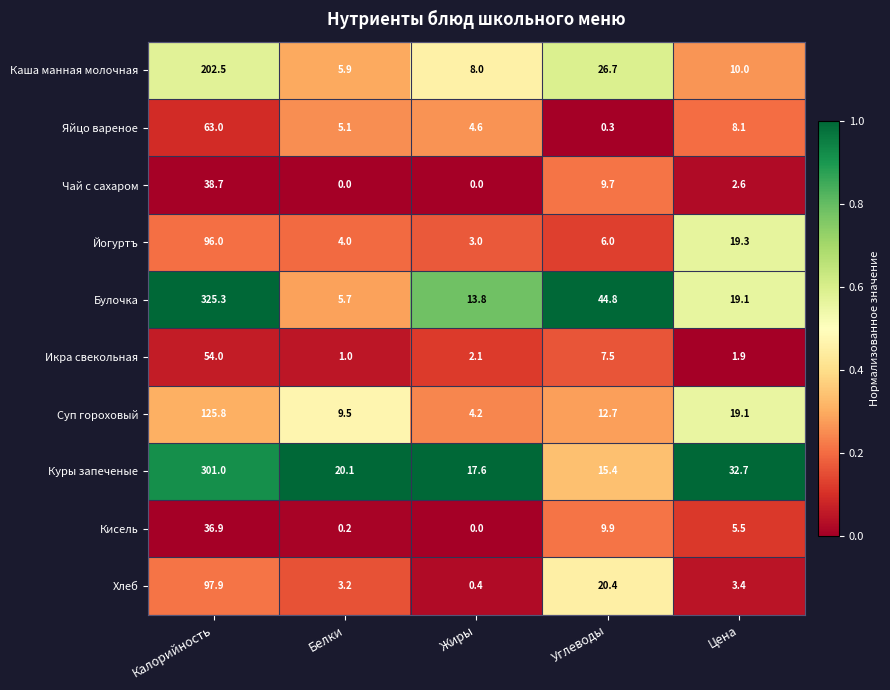

What is the minimum value for Икра свекольная?

1.0